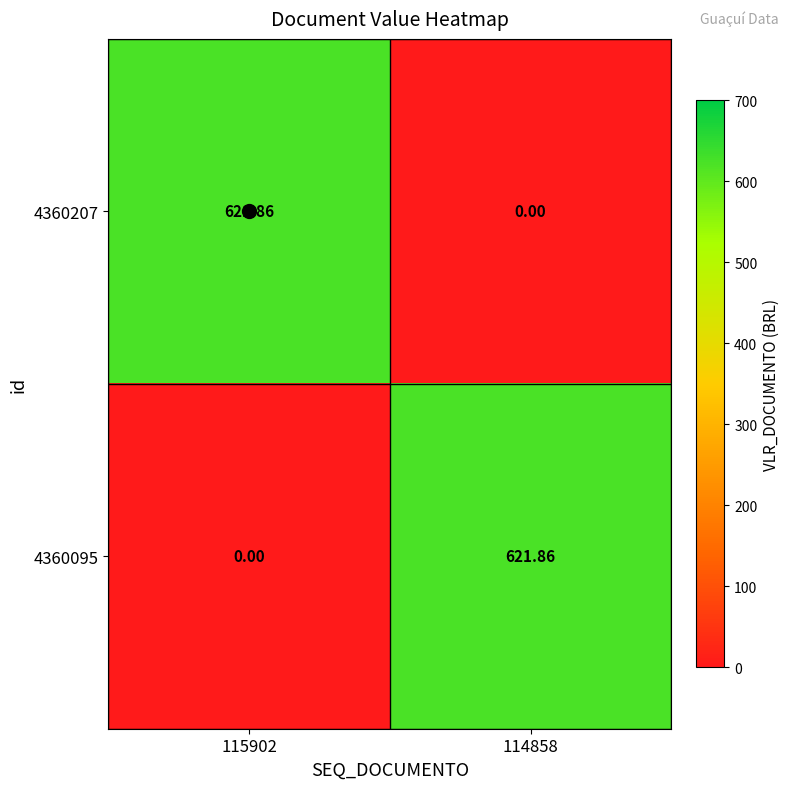

What is the maximum value shown in the chart?

621.9